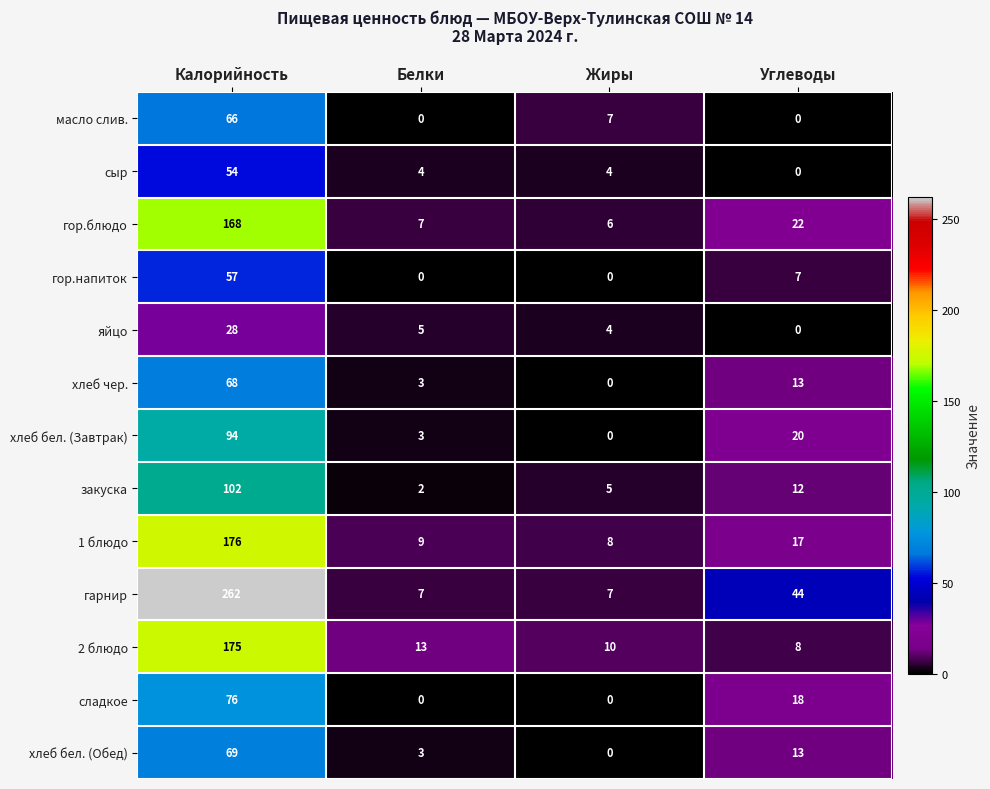

List the series in order of their peak value, highest first.

гарнир, 1 блюдо, 2 блюдо, гор.блюдо, закуска, хлеб бел. (Завтрак), сладкое, хлеб бел. (Обед), хлеб чер., масло слив., гор.напиток, сыр, яйцо